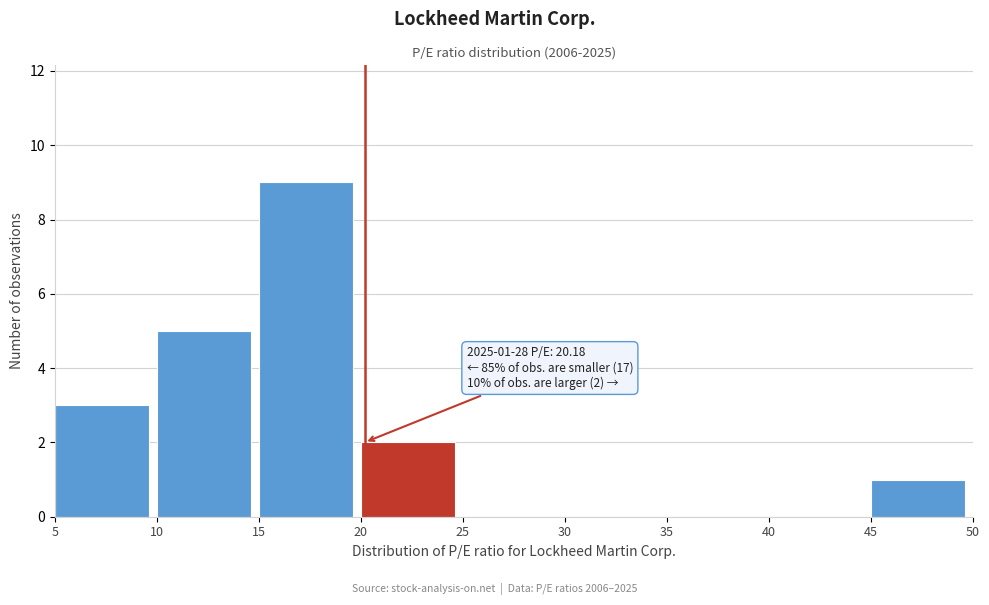

Which range on the x-axis has the tallest bar?

15 to 20